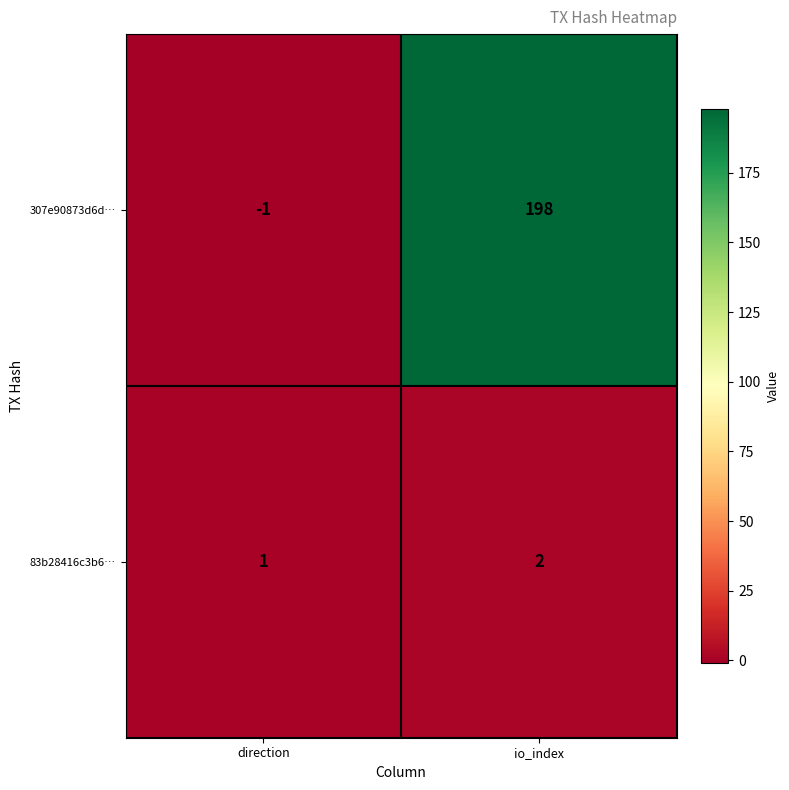

Which label corresponds to the largest value in the chart?

io_index